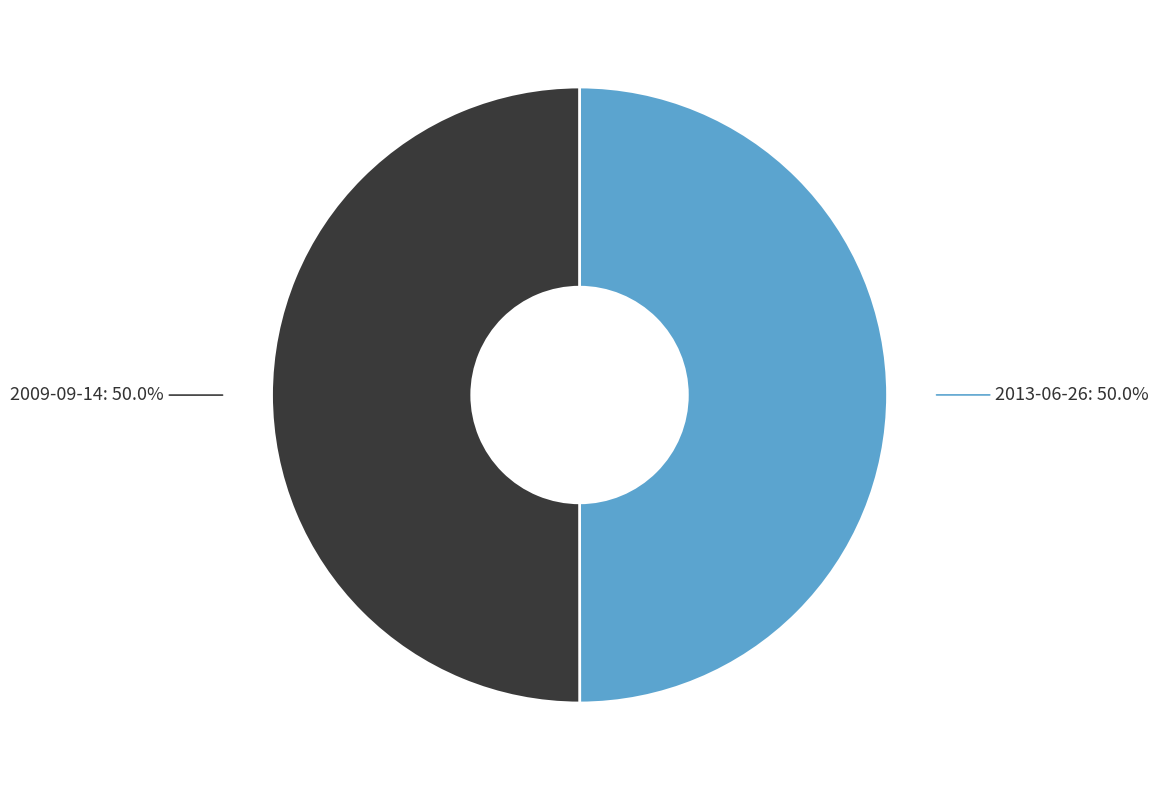

Rank the categories by value from lowest to highest.

2013-06-26, 2009-09-14